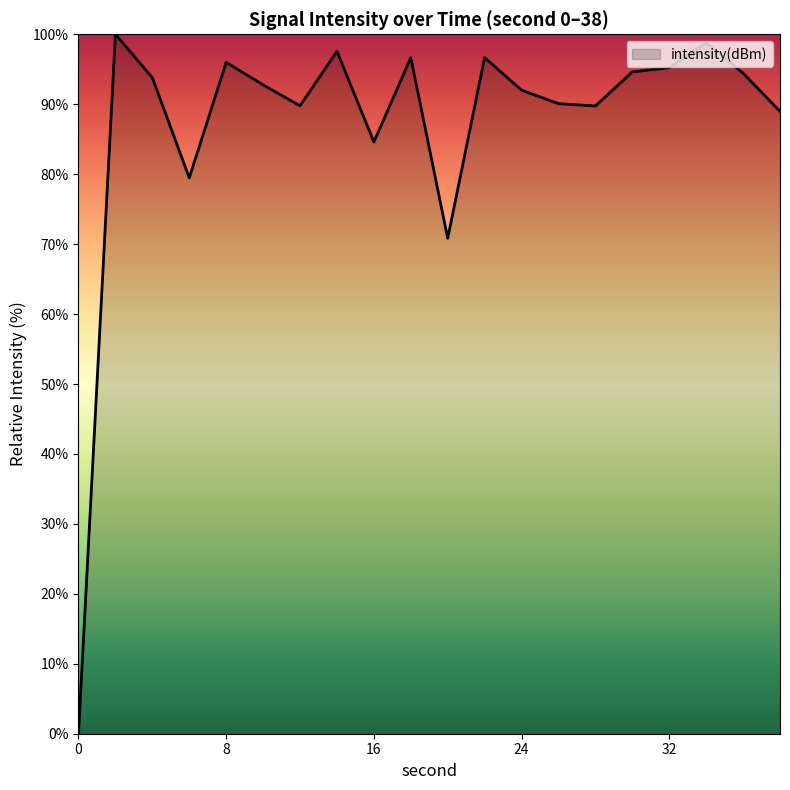

Does the chart display data point markers on the line(s)?

No